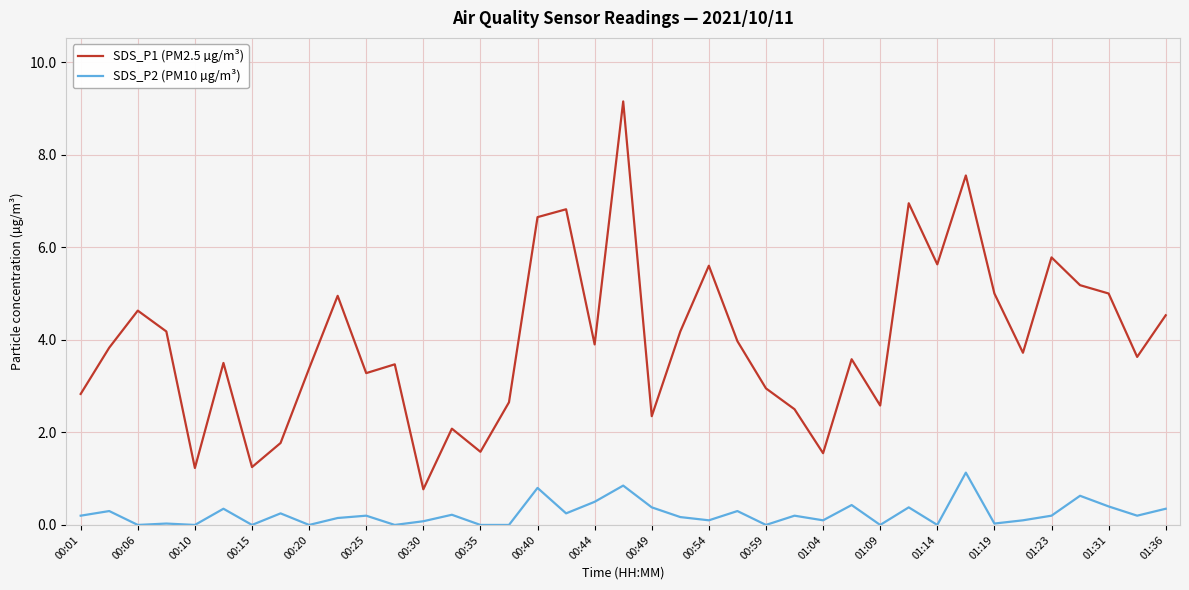

Which series has the largest total across all categories?

SDS_P1 (PM2.5 µg/m³)